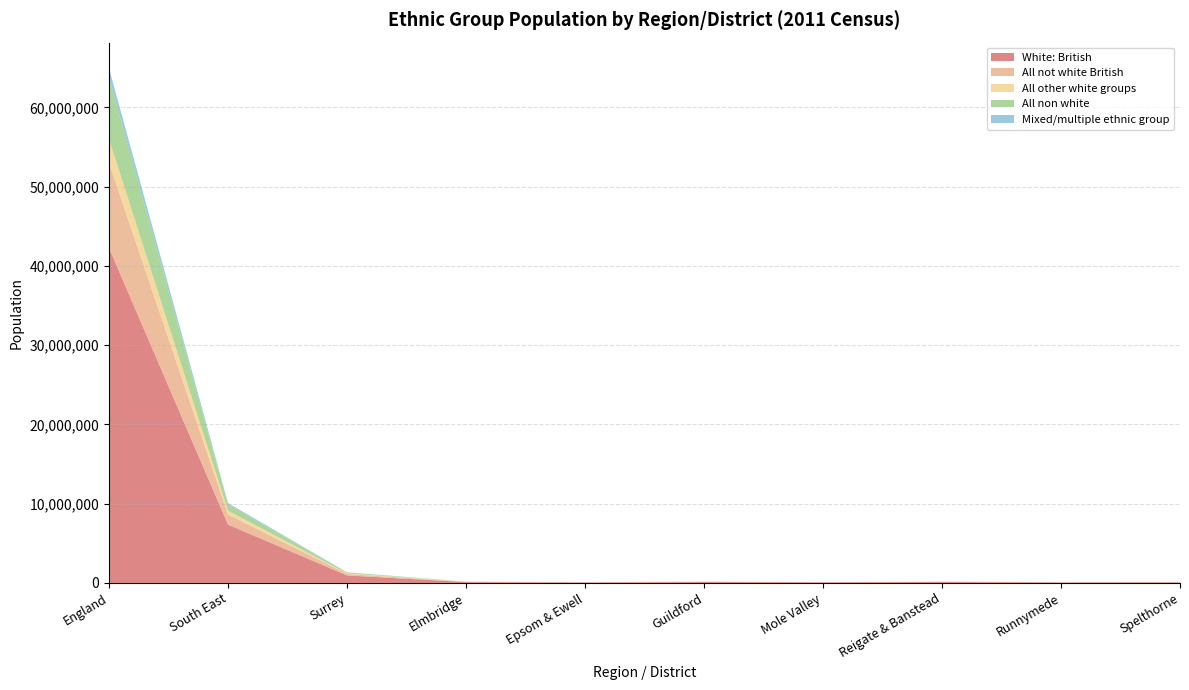

Reading left to right, transcribe all the data shown in this chart.

White: British: 42279236	7358998	945673	104508	59049	114510	76907	117092	64397	77411
All not white British: 10733220	1275752	186717	26367	16053	22673	8468	20743	16113	18187
All other white groups: 3001906	468822	78009	13615	5453	10197	4261	7787	7236	6044
All non white: 7731314	806930	108708	12752	10600	12476	4207	12956	8877	12143
Mixed/multiple ethnic group: 1192879	167764	23554	3411	1922	2501	1257	3037	1671	2382